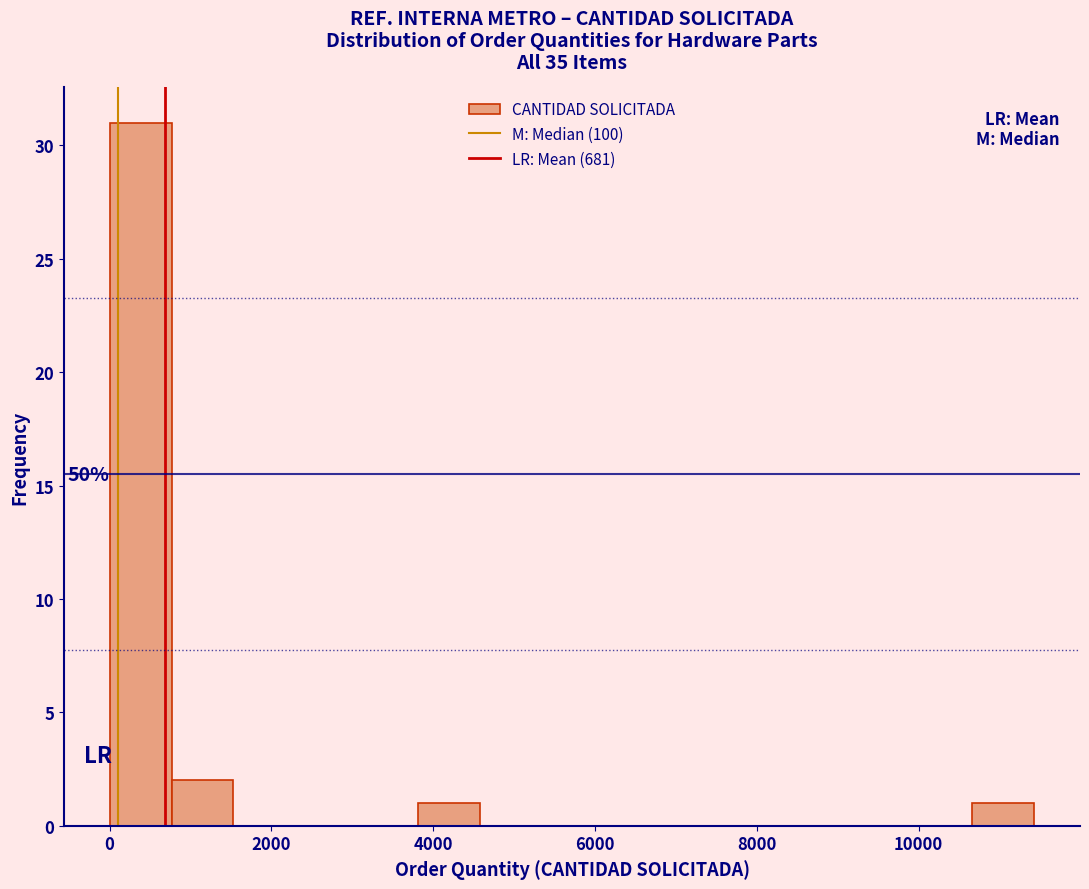

Read against the x-axis, roughly where is the centre of the tallest bar?

400